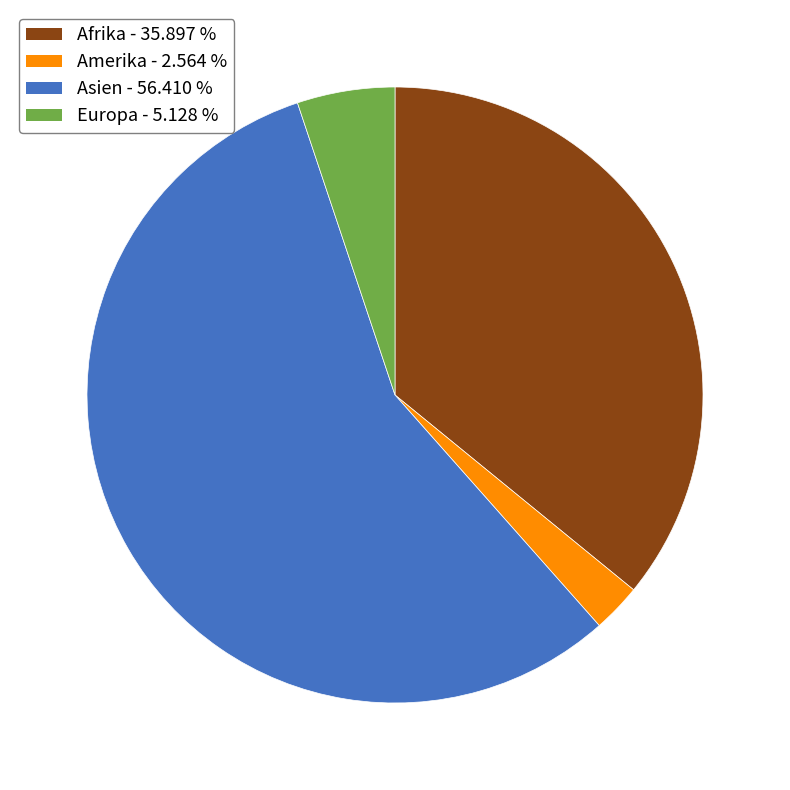

What is the largest slice in the pie chart?

Asien